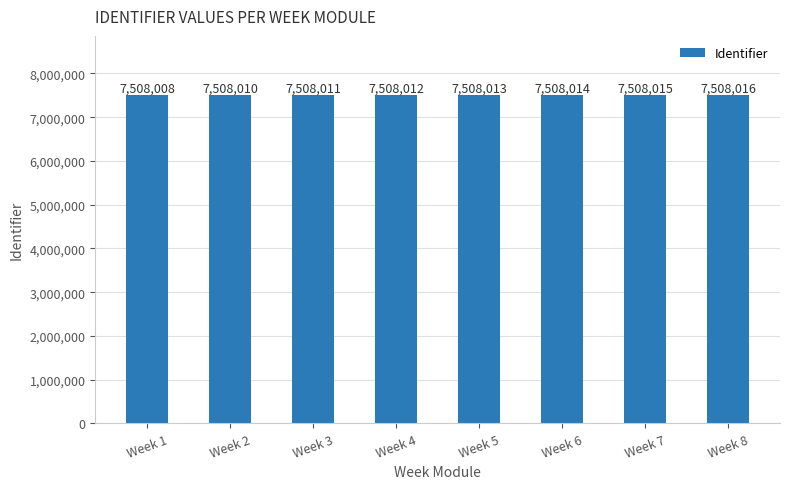

Rank the categories by value from lowest to highest.

Week 1, Week 2, Week 3, Week 4, Week 5, Week 6, Week 7, Week 8